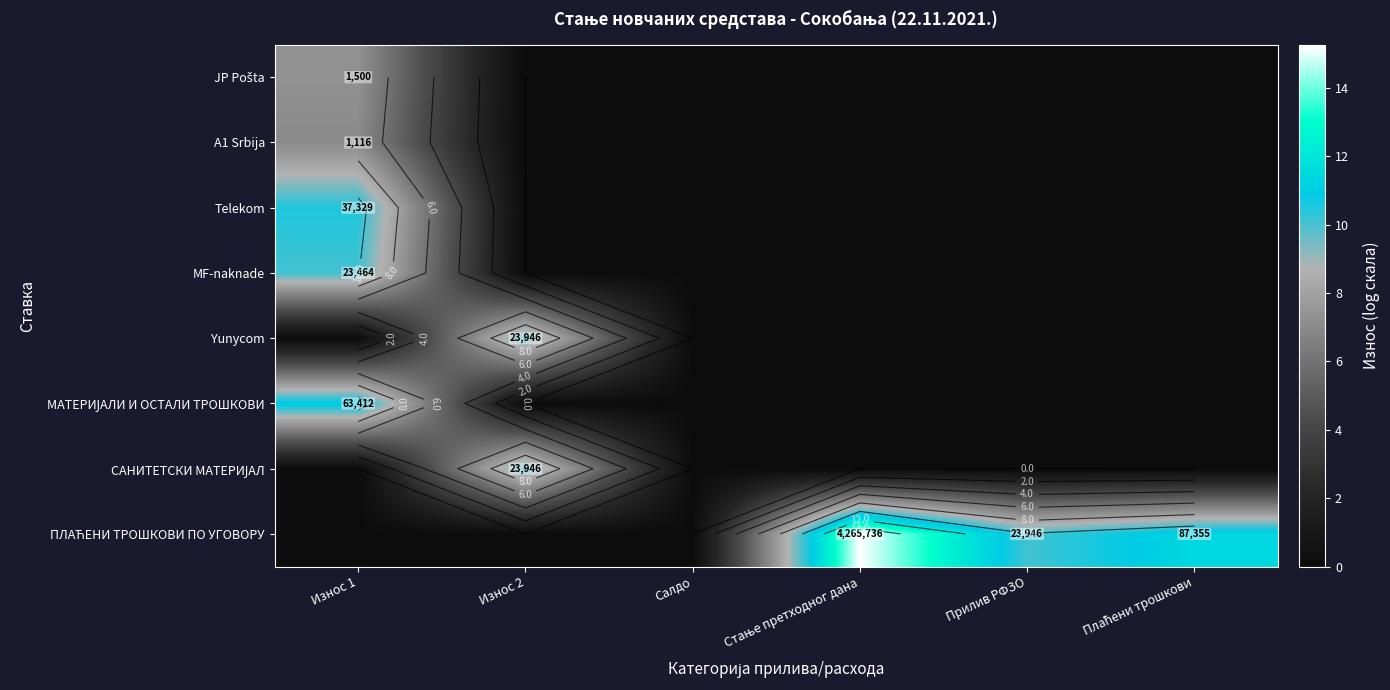

At which category does the chart reach its minimum across all series?

Износ 2